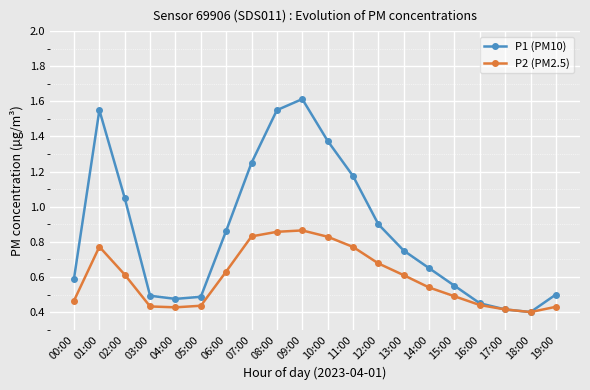

Which label corresponds to the largest value in the chart?

09:00